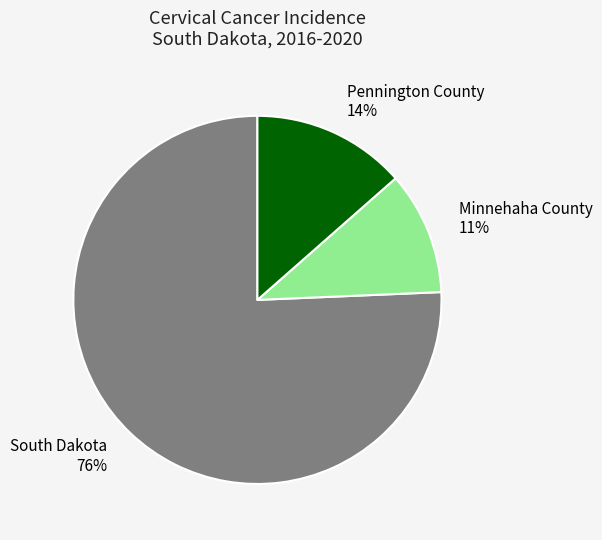

Rank the categories by value from highest to lowest.

South Dakota, Pennington County, Minnehaha County